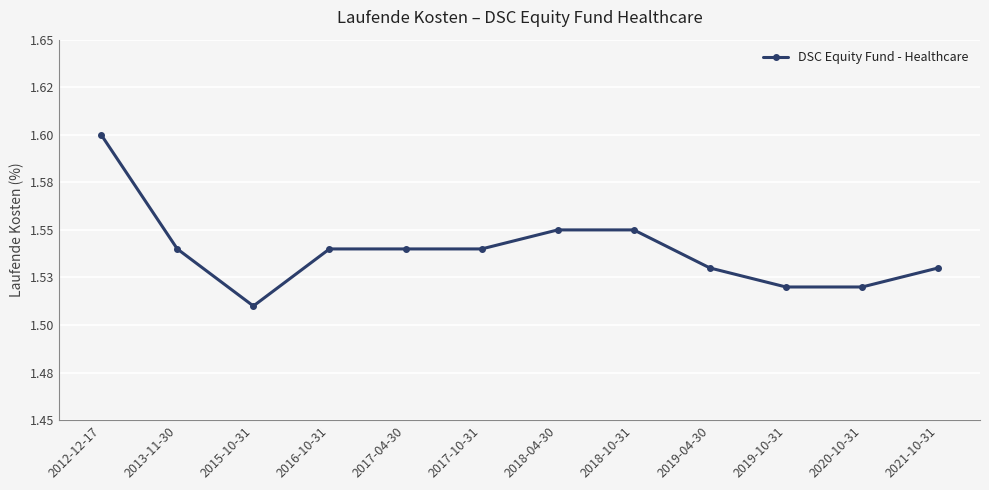

Reading left to right, transcribe all the data shown in this chart.

2012-12-17=1.6	2013-11-30=1.5	2015-10-31=1.5	2016-10-31=1.5	2017-04-30=1.5	2017-10-31=1.5	2018-04-30=1.6	2018-10-31=1.6	2019-04-30=1.5	2019-10-31=1.5	2020-10-31=1.5	2021-10-31=1.5